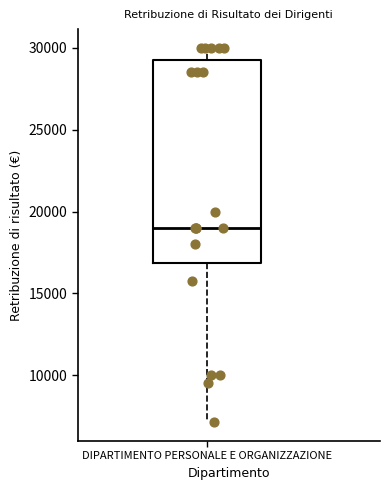

Transcribe this box plot: give where the median line is, the range the box spans, and where the two whiskers end, as read against the y-axis. The values are not printed on the chart, so give them approximately, as read against the axis.

median 19000, box 17000 to 29500, whiskers 7000 to 30000